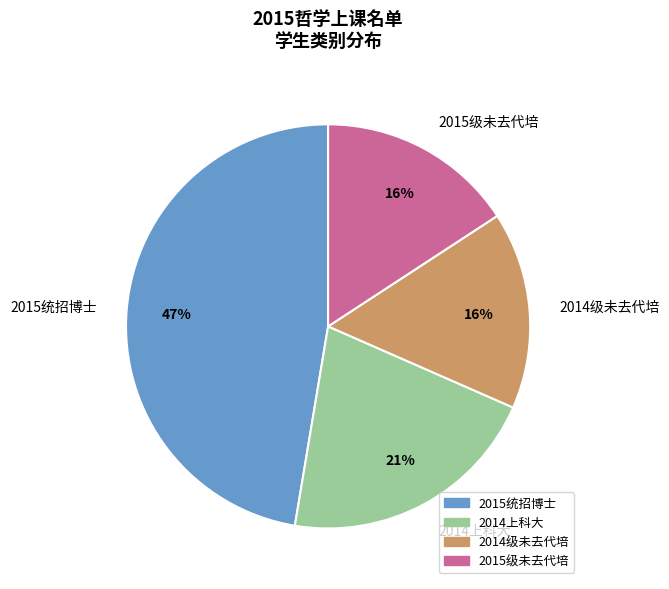

What percentage is the 2014级未去代培 slice, to the nearest percent?

16%